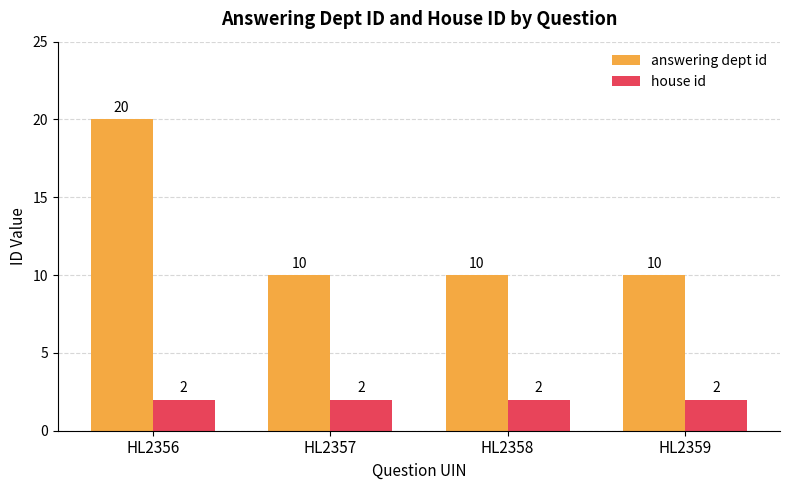

Between HL2356 and HL2359, which series saw the biggest shift?

answering dept id